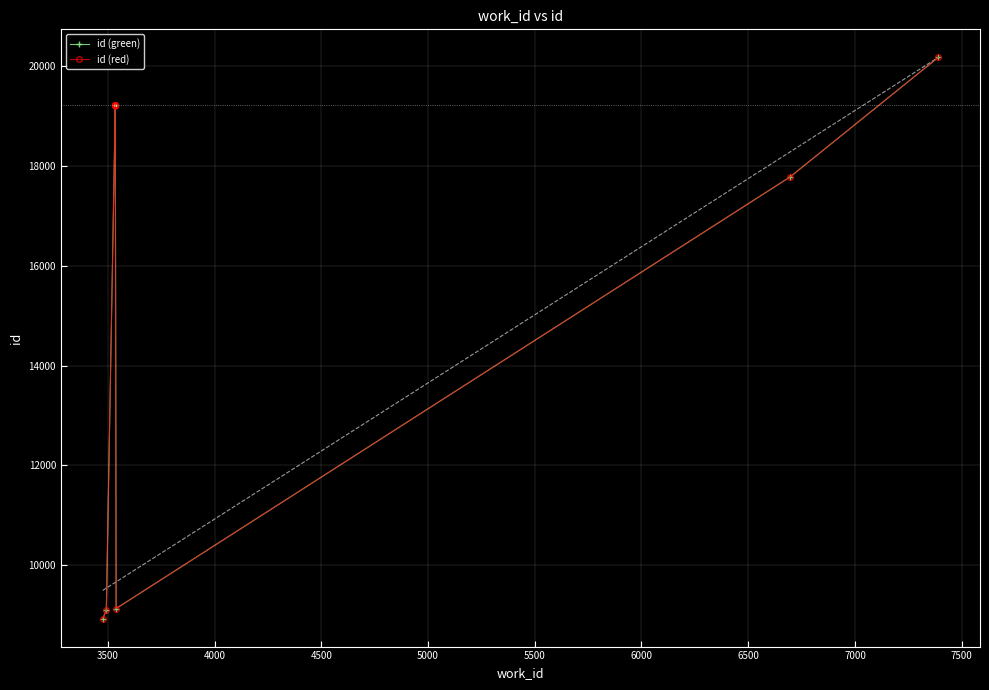

List the series in order of their peak value, lowest first.

id (green), id (red)